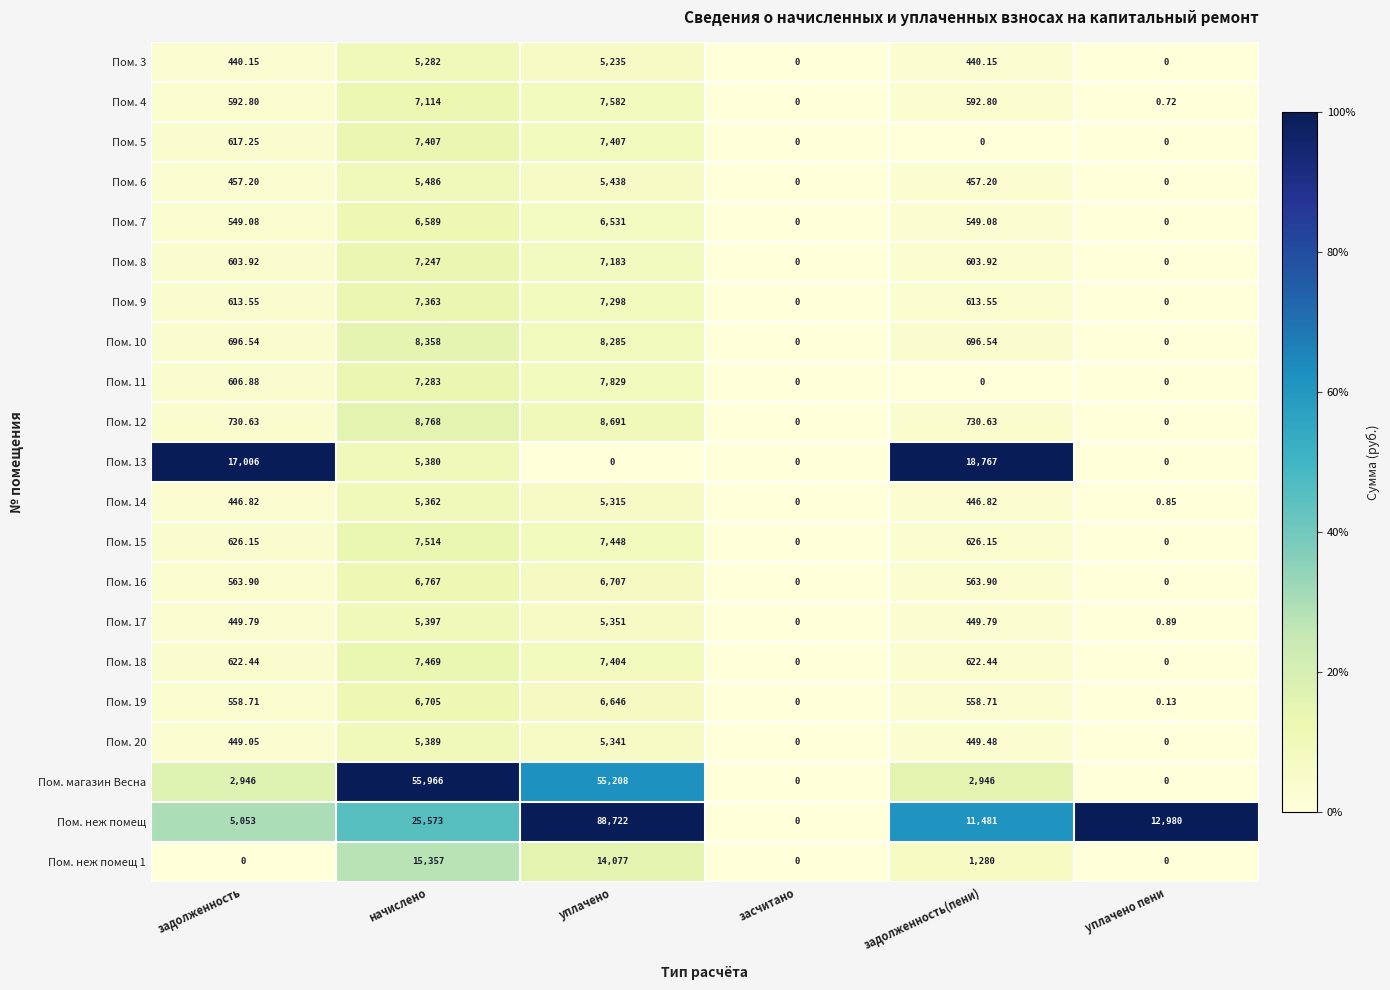

At which category does the chart reach its peak across all series?

уплачено